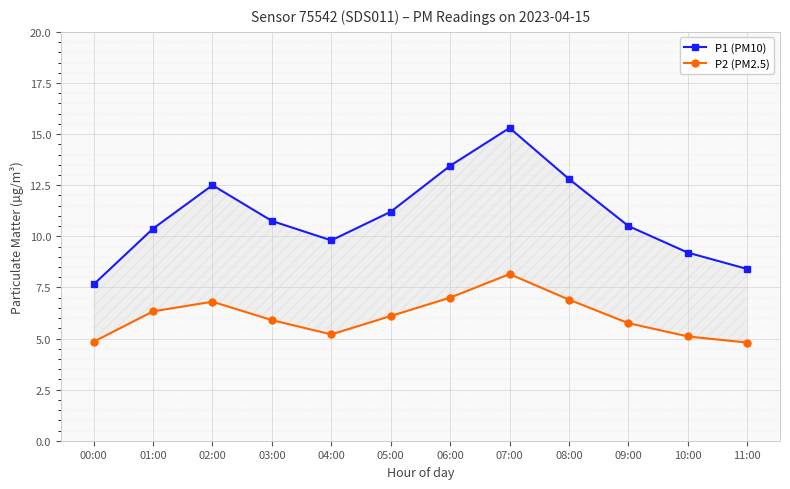

Where is P2 (PM2.5) nearest to the value 6?

03:00